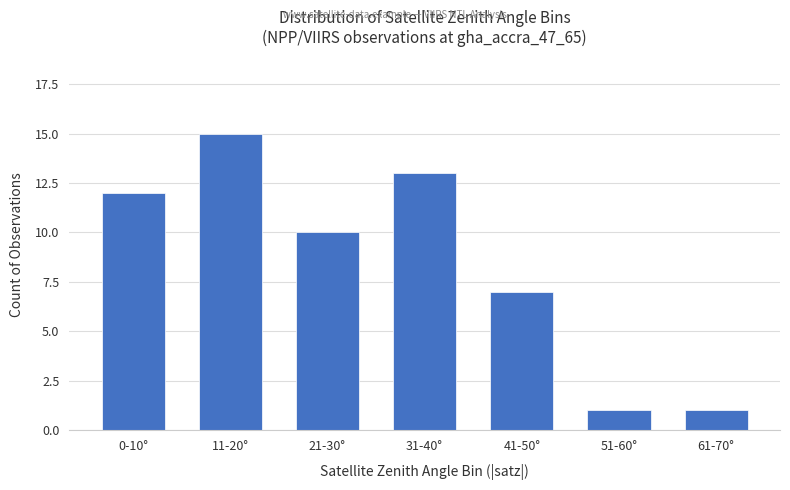

True or false: the data shows 1 at 61-70°.

True